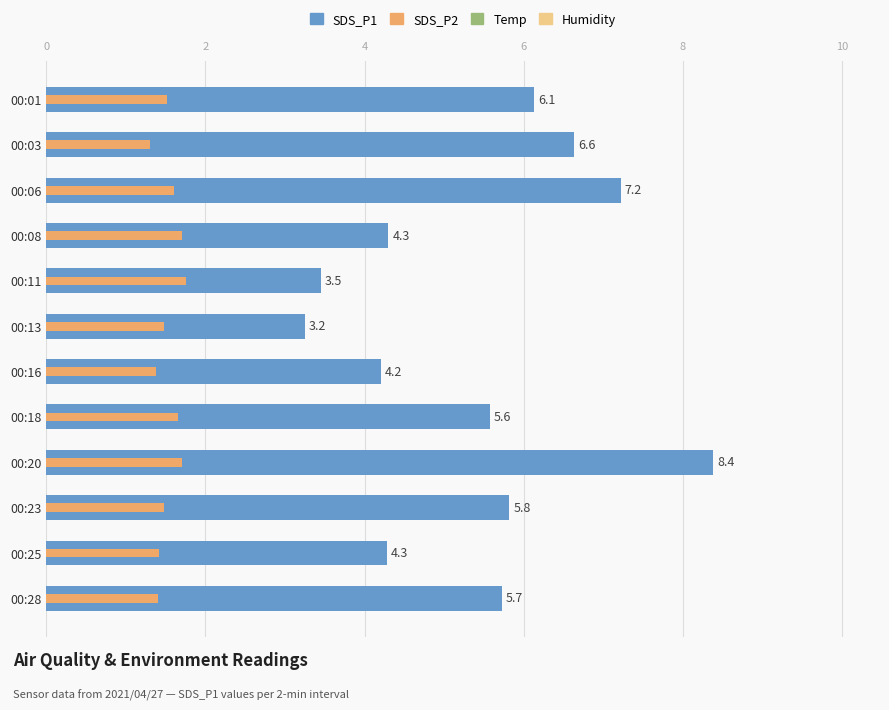

True or false: Humidity has a value of 0.0 at 8.

True